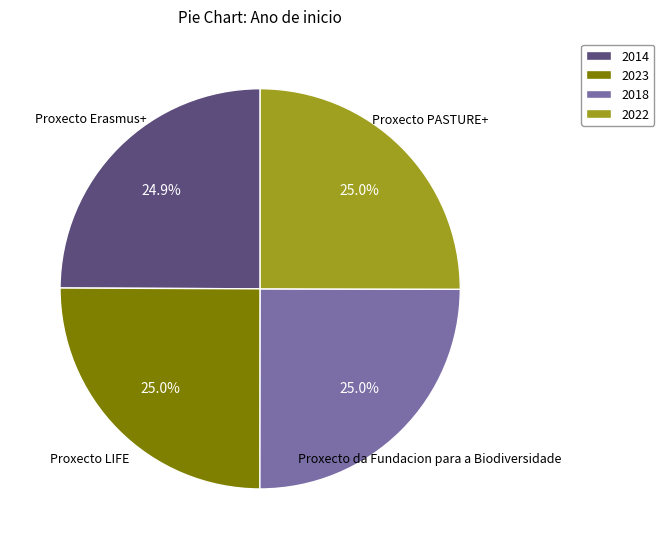

Is there any slice that represents more than half of the pie?

No